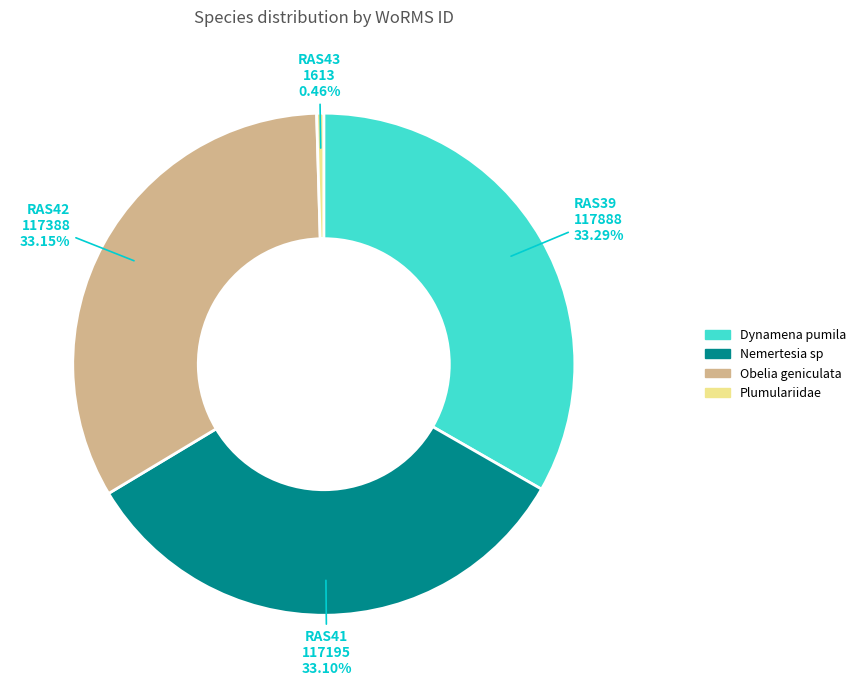

Is there any slice that represents more than half of the pie?

No